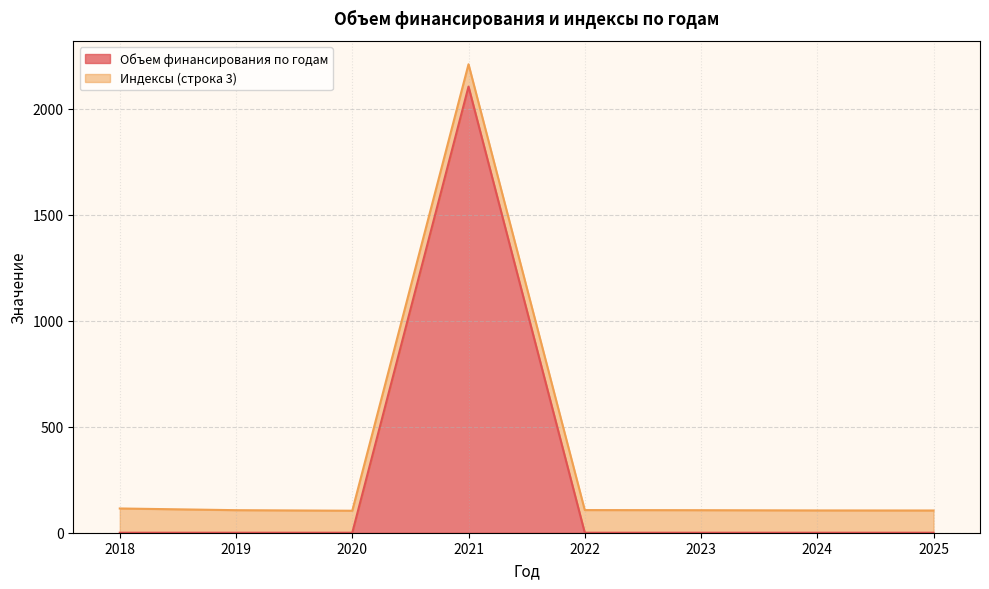

The value at 2022 is 702.5. True or false?

False